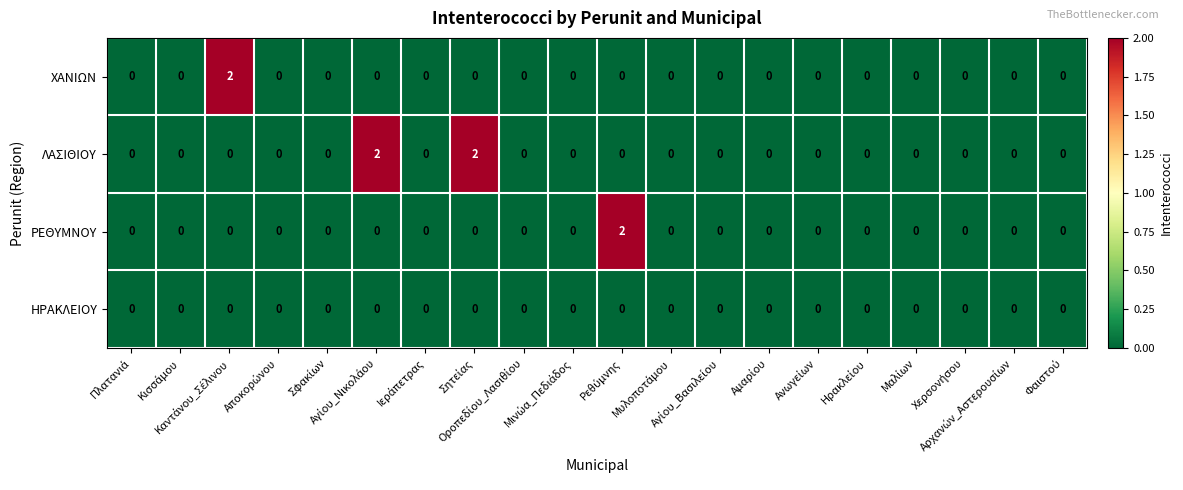

How many distinct data groups are displayed?

4